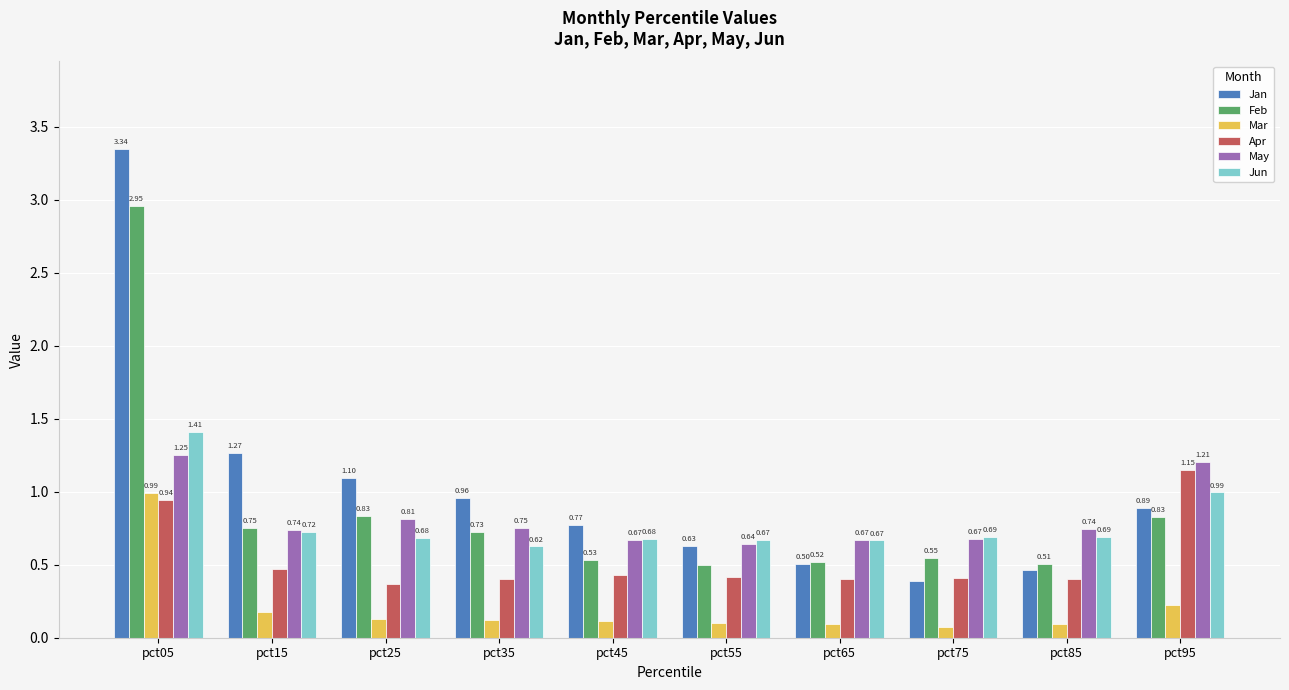

What is the sum of the Jan values at pct35 and pct85?

1.4